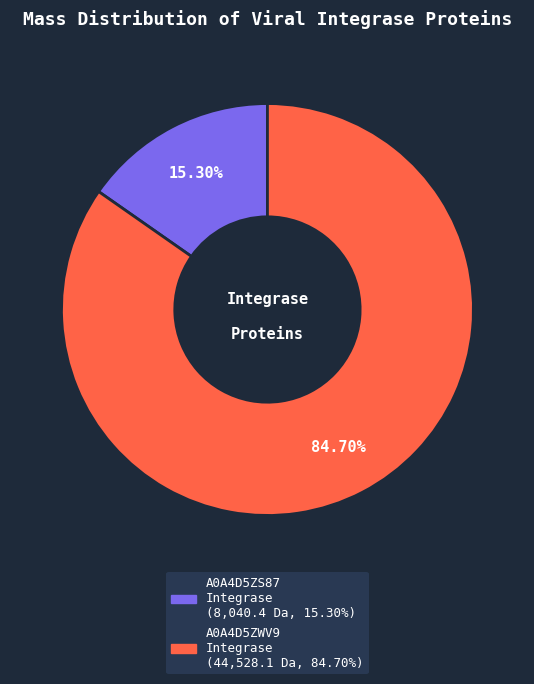

Does any single category account for the majority?

Yes